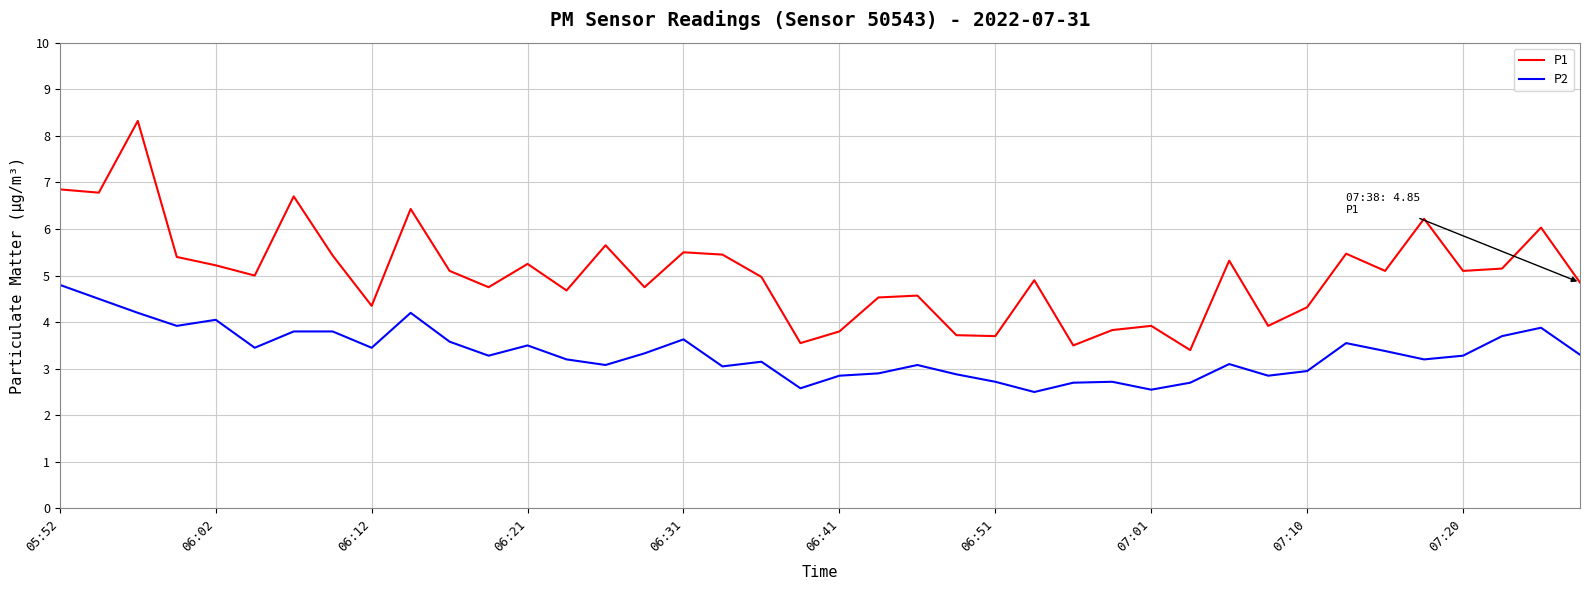

Rank the series by their average value, from lowest to highest.

P2, P1